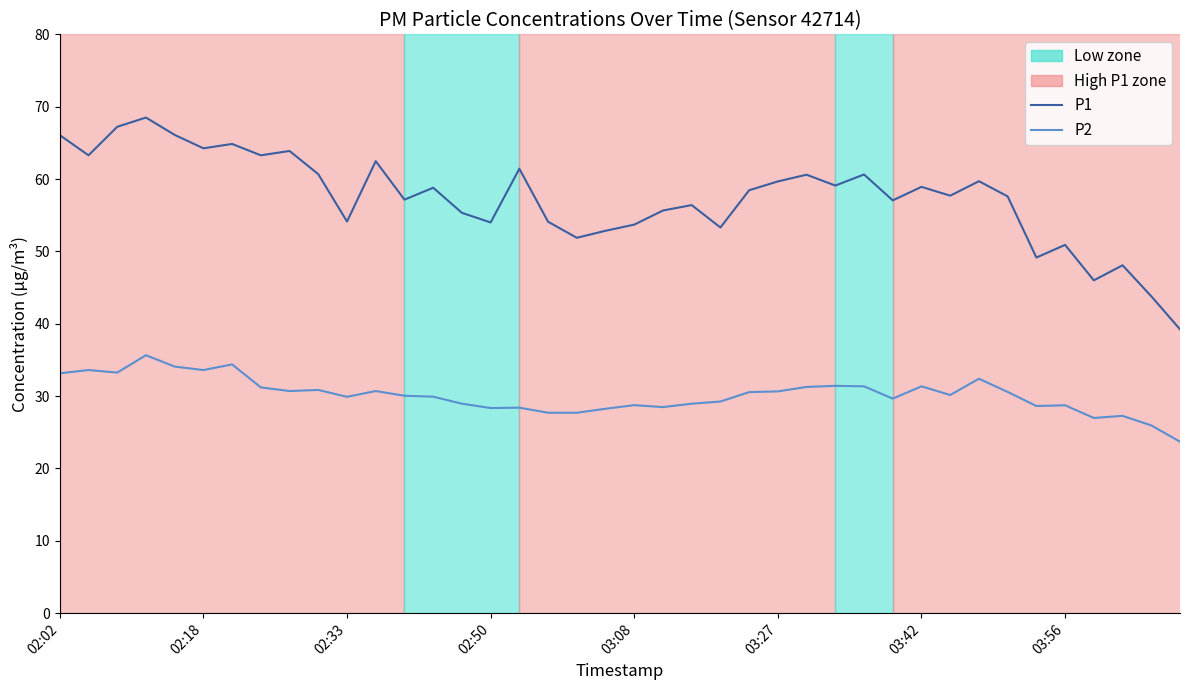

The value of P1 at 03:42 is 15.3. True or false?

False